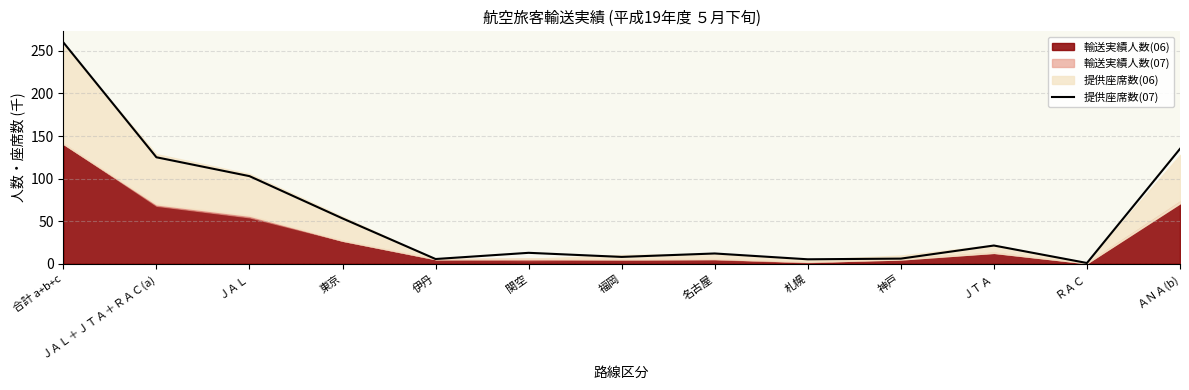

List the labels in order of value, largest first.

合計 a+b+c, ＡＮＡ(b), ＪＡＬ＋ＪＴＡ＋ＲＡＣ(a), ＪＡＬ, 東京, ＪＴＡ, 関空, 名古屋, 福岡, 神戸, 伊丹, 札幌, ＲＡＣ